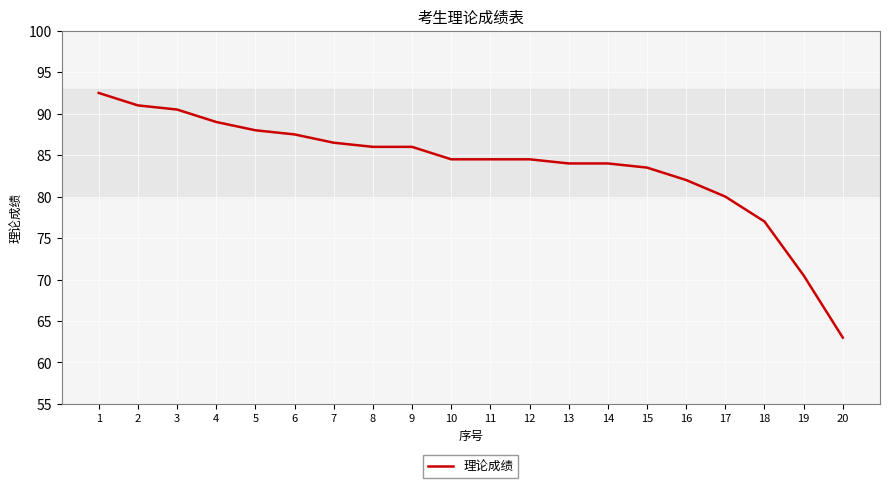

Is it true that the value at 5 is 88.0?

True